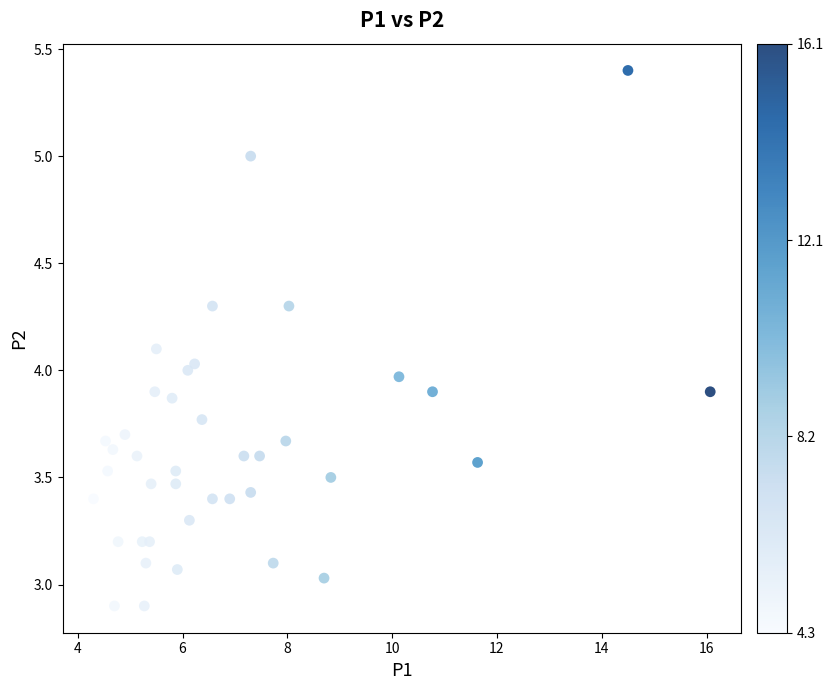

What is the range of Y values (max minus min)?

2.5